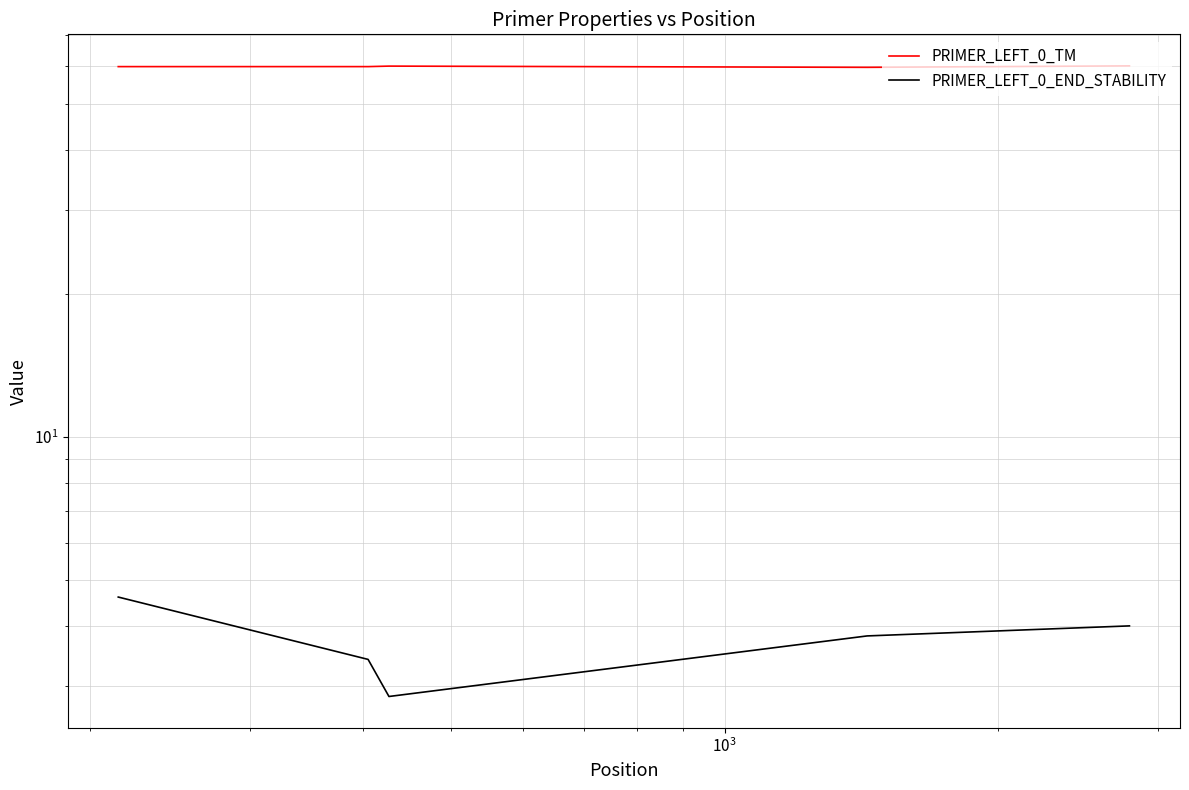

Is the value of PRIMER_LEFT_0_TM at $\mathdefault{10^{1}}$ greater than the value of PRIMER_LEFT_0_END_STABILITY at $\mathdefault{10^{3}}$?

Yes